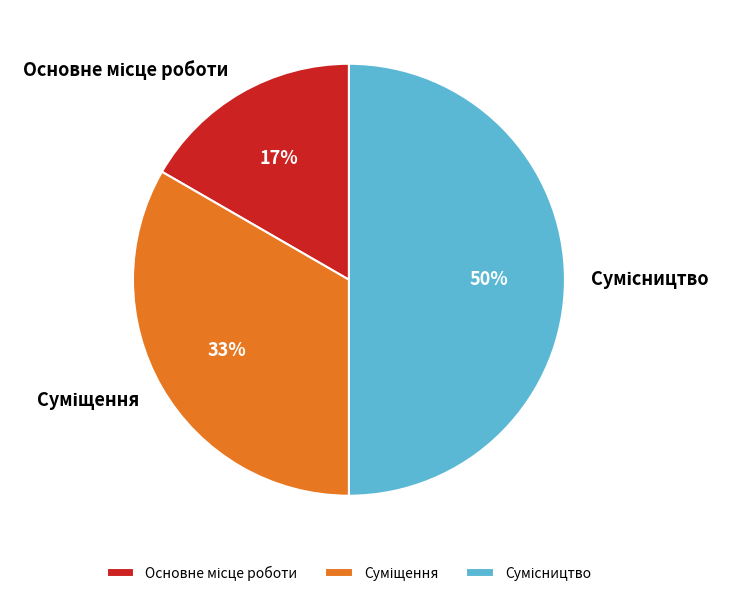

To the nearest percent, what is the difference between the largest and smallest slice percentages?

33%